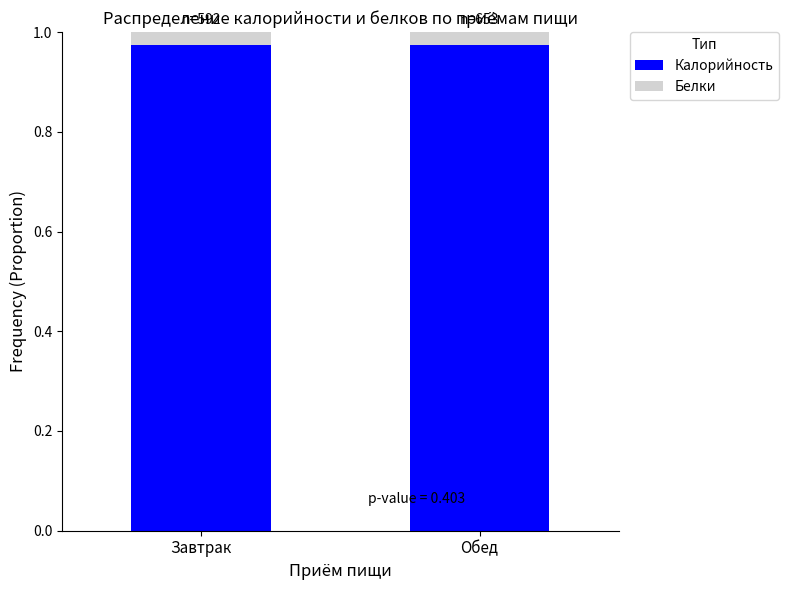

What is the sum of all Калорийность values?

1.9